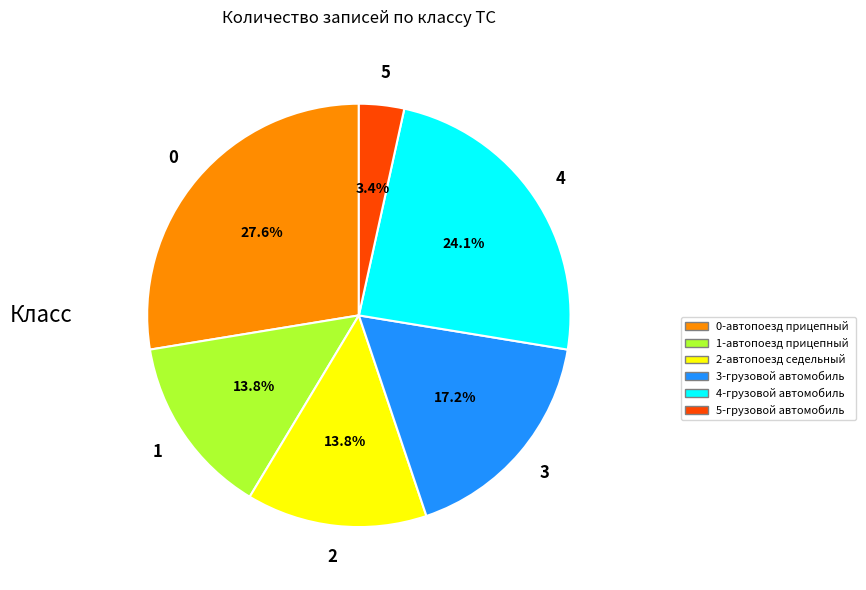

Is there any slice that represents more than half of the pie?

No